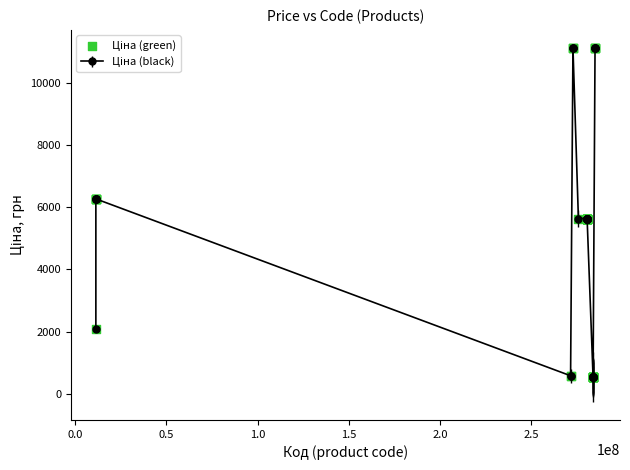

What is the value of the 27th point from the left?

535.4